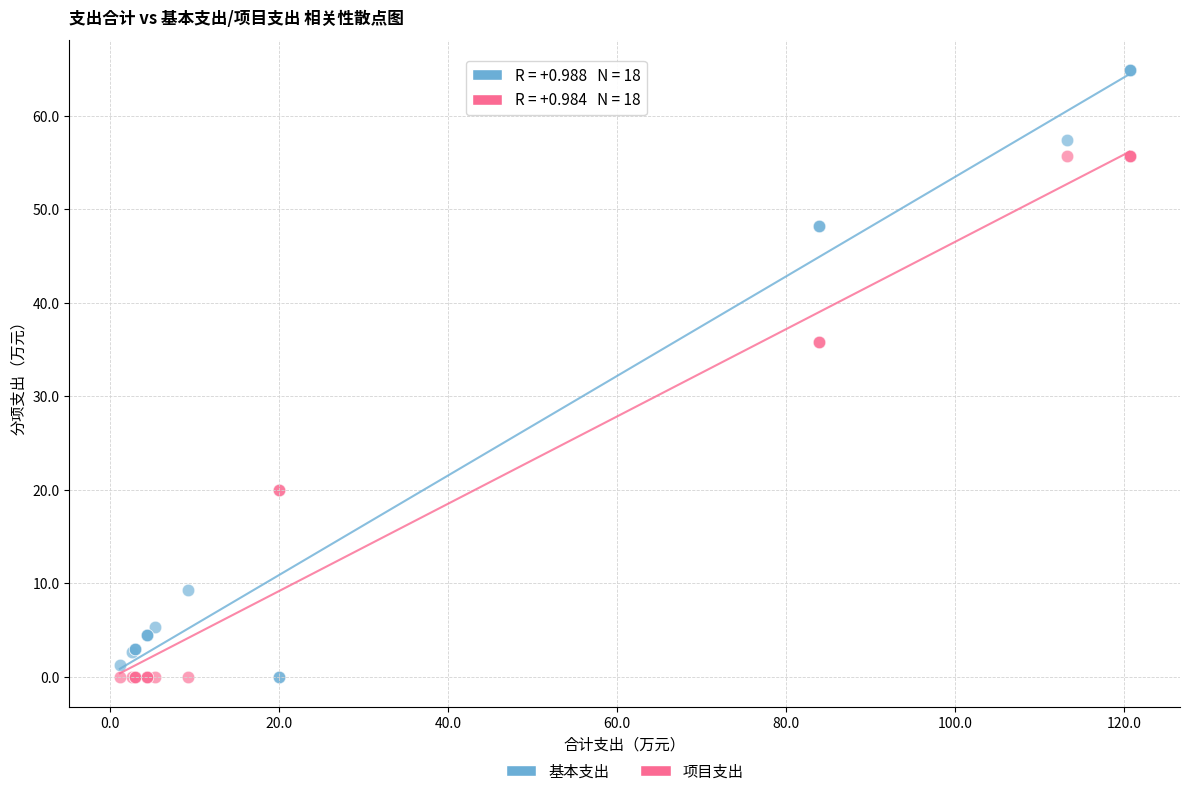

What is the X range (max minus min) for the scatter plot?

119.4